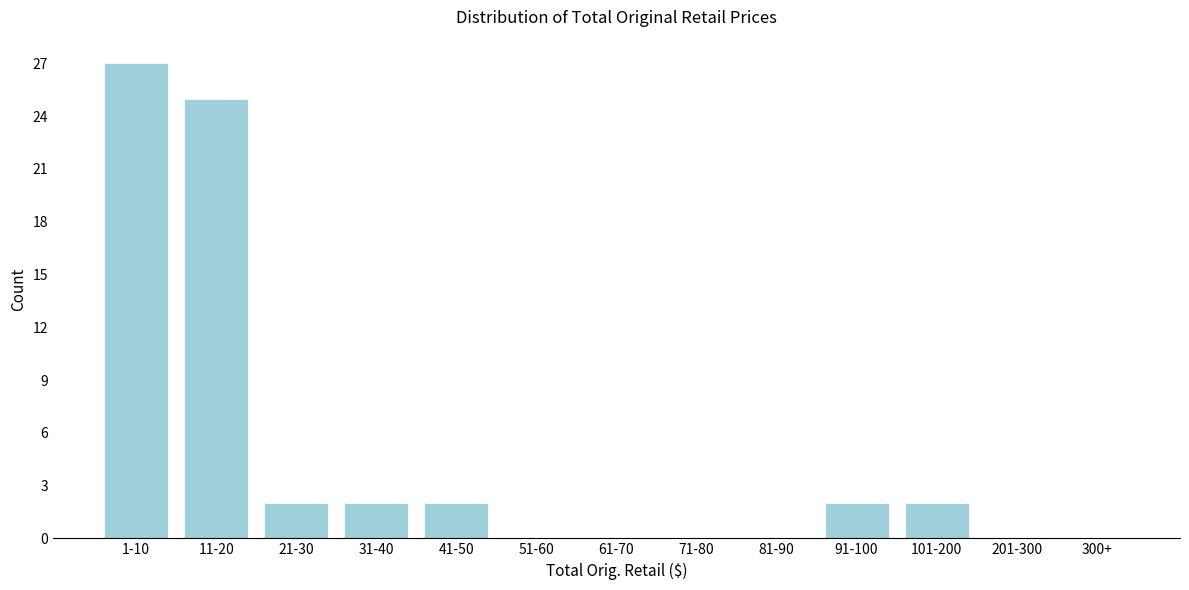

Reading left to right, what are all the values shown in this chart?

1-10=27	11-20=25	21-30=2	31-40=2	41-50=2	51-60=0	61-70=0	71-80=0	81-90=0	91-100=2	101-200=2	201-300=0	300+=0